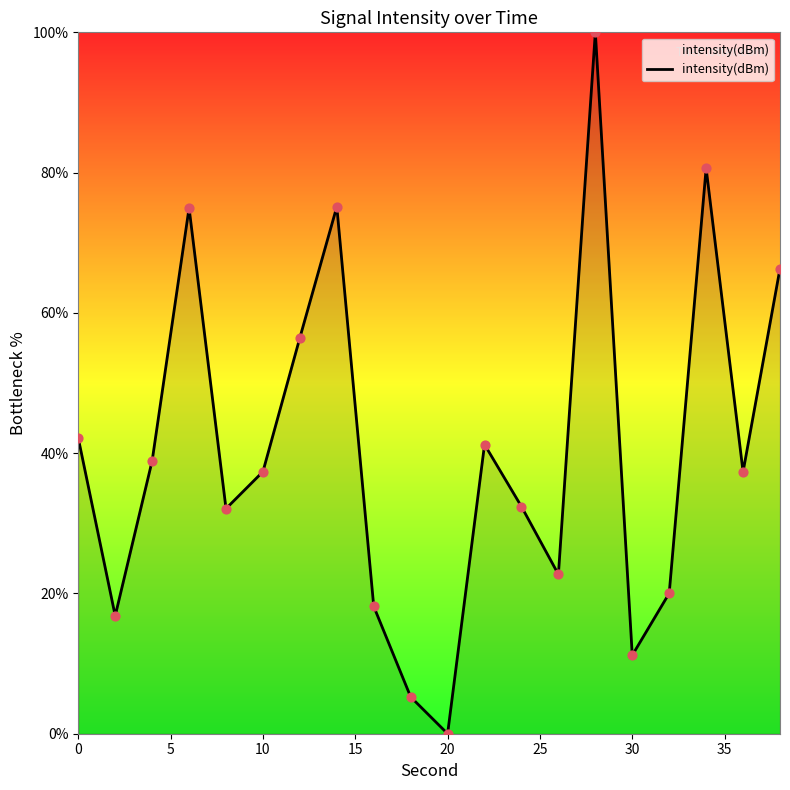

What is the greatest value displayed?

100.0